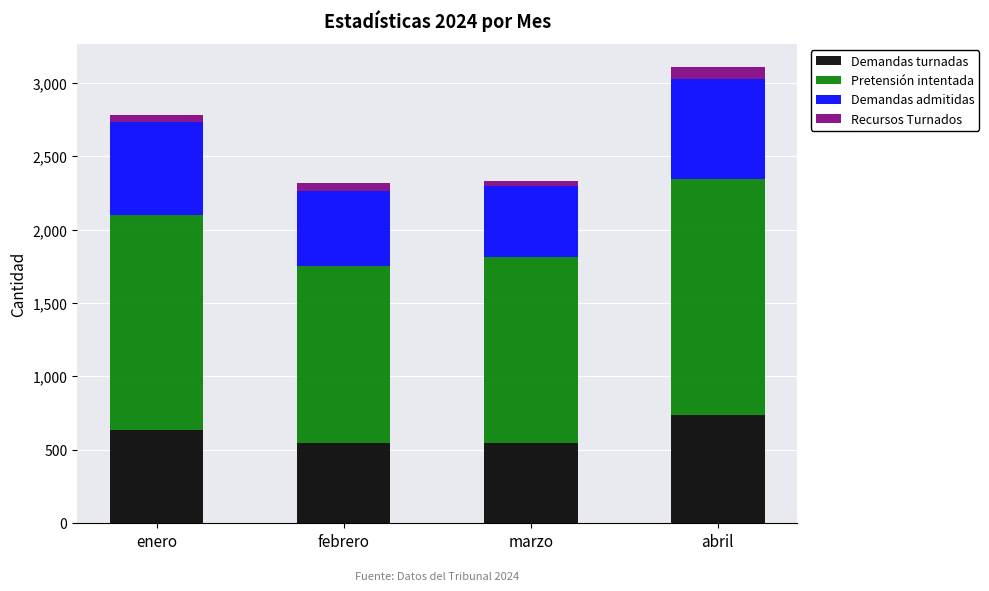

How many bars are there in total?

4